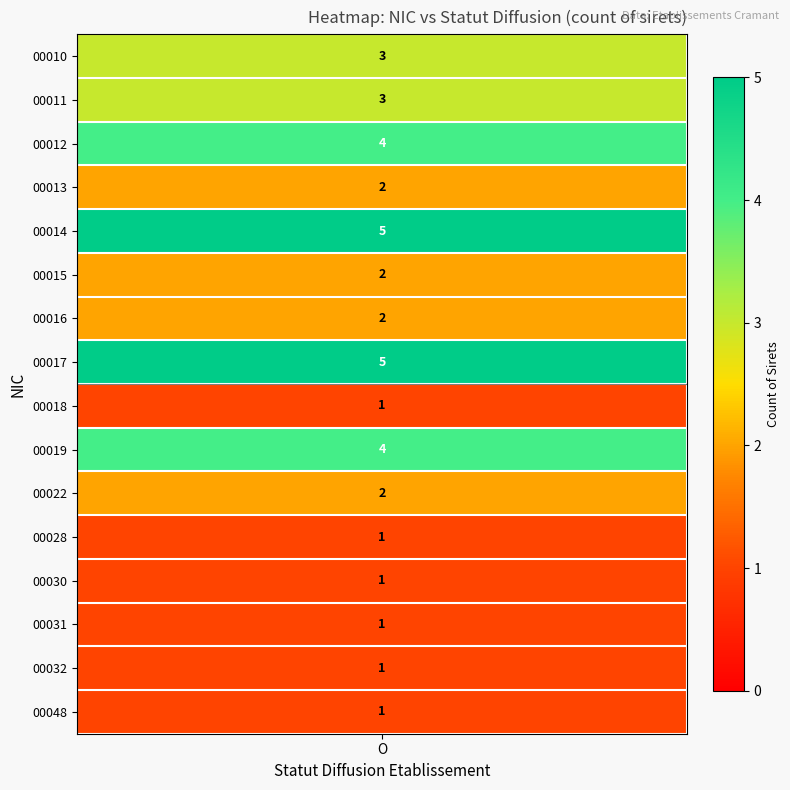

What is the sum of the 00030 values at  and O?

1